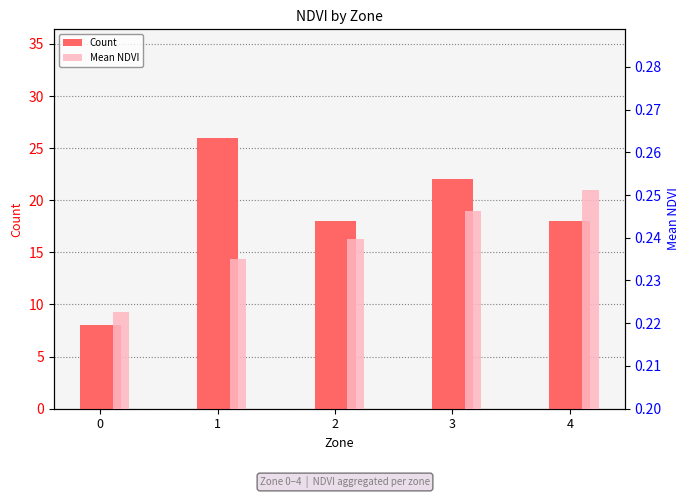

What is the value of the Count bar at the 1st from the left?

8.0